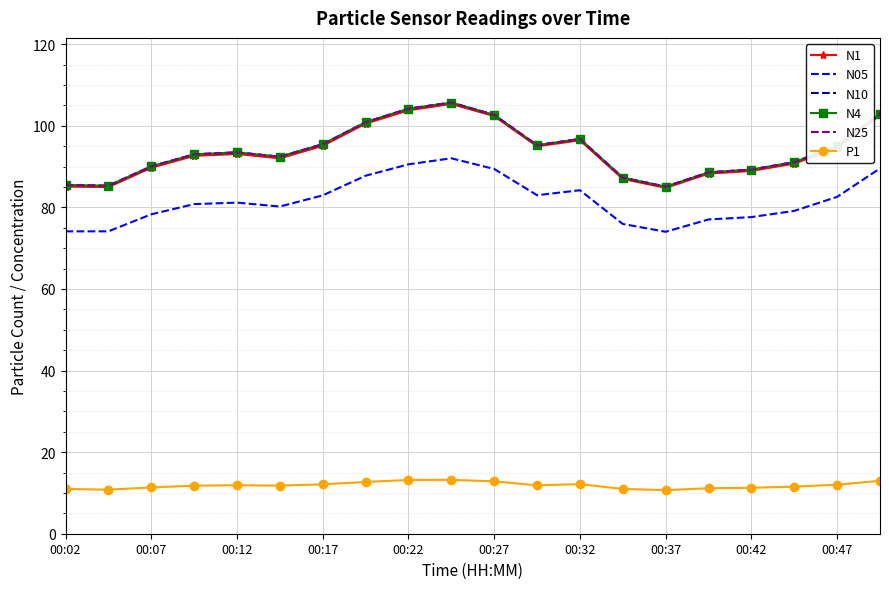

What are all the series names shown in the legend?

N1, N05, N10, N4, N25, P1